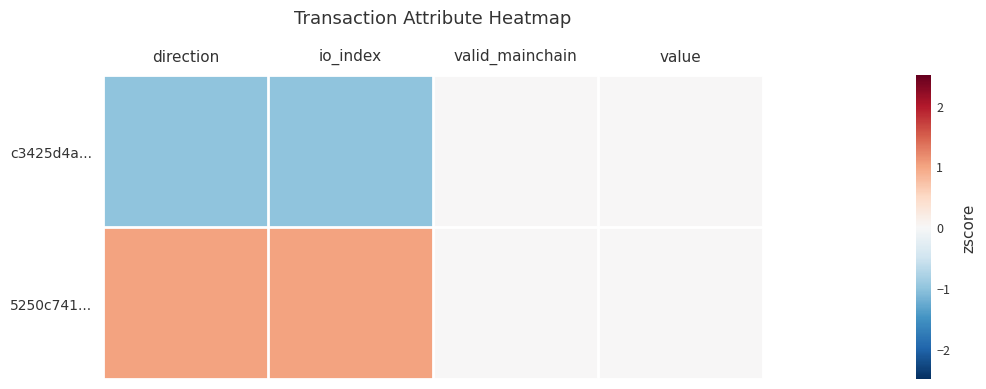

Which series changed the most between direction and valid_mainchain?

c3425d4a...